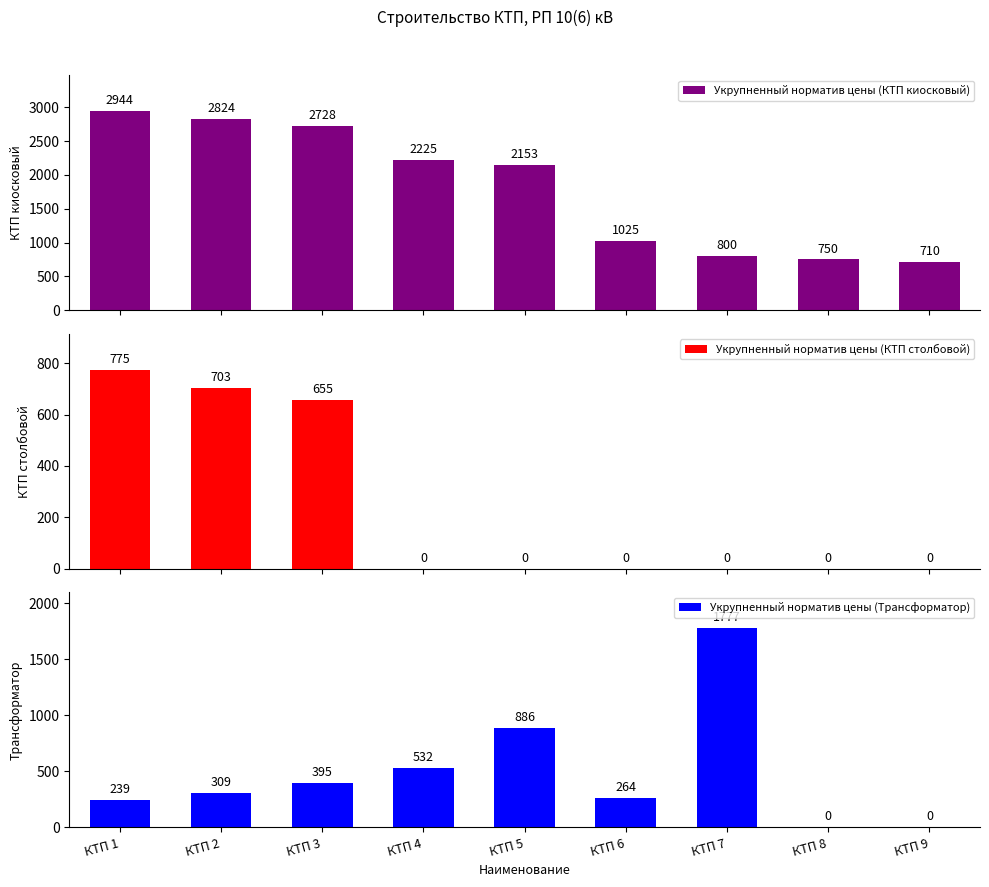

Which has a higher value, КТП 1 or КТП 6?

КТП 1